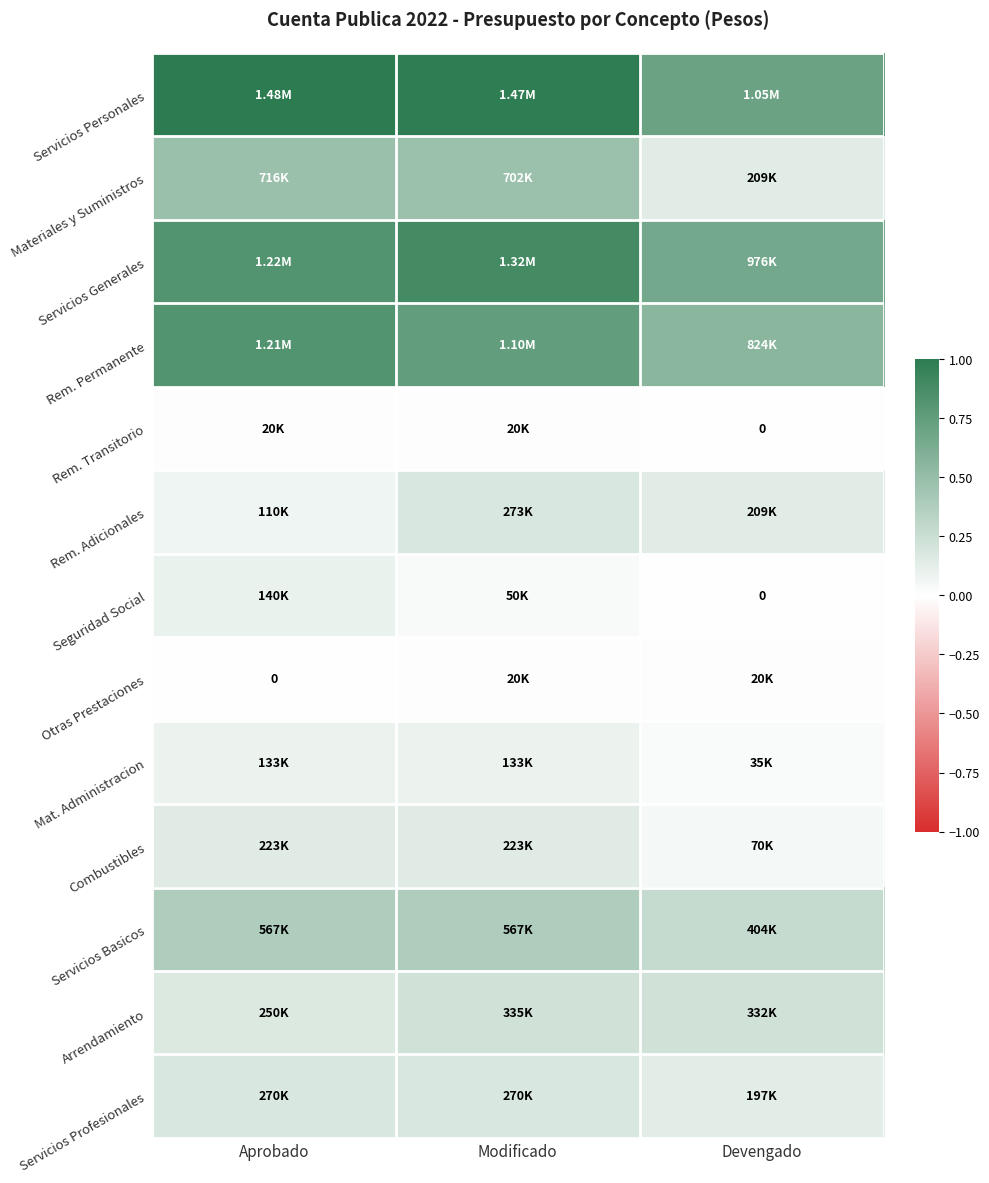

The Rem. Transitorio series shows -0.0 at Devengado. True or false?

False